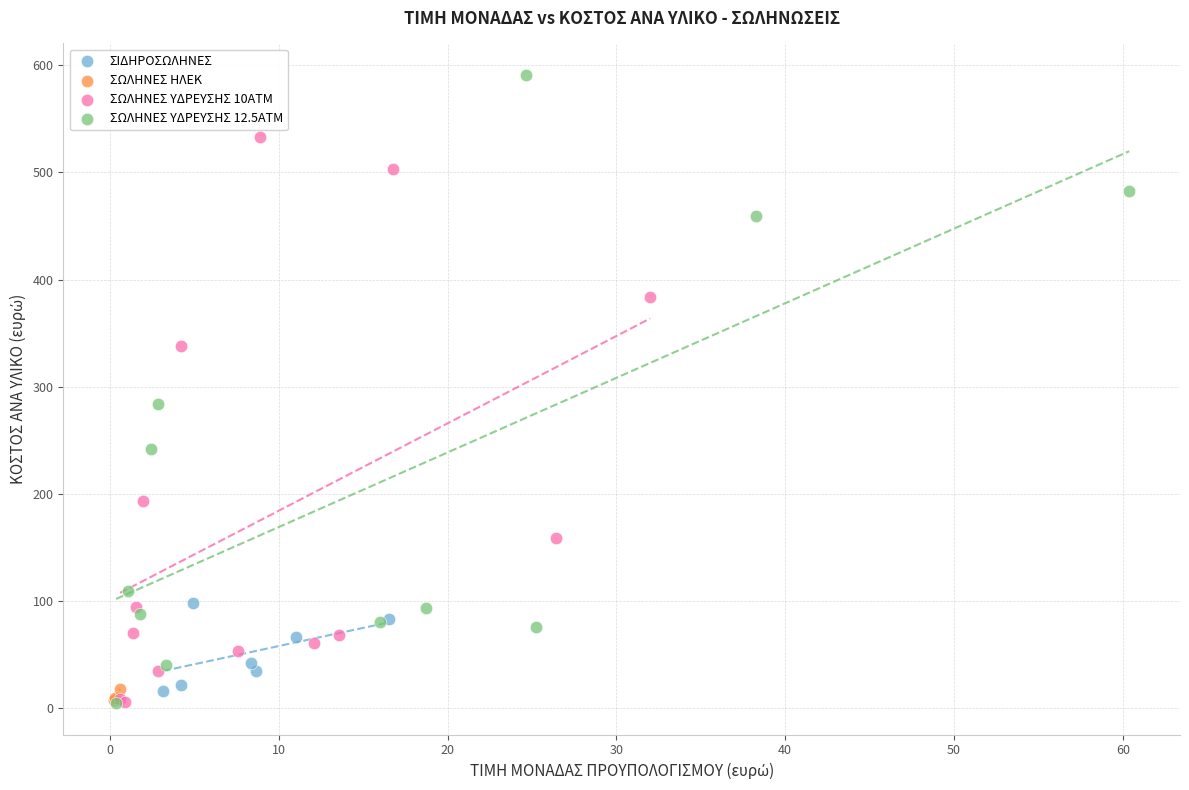

Which series contains the highest Y value?

ΣΩΛΗΝΕΣ ΥΔΡΕΥΣΗΣ 12.5ΑΤΜ